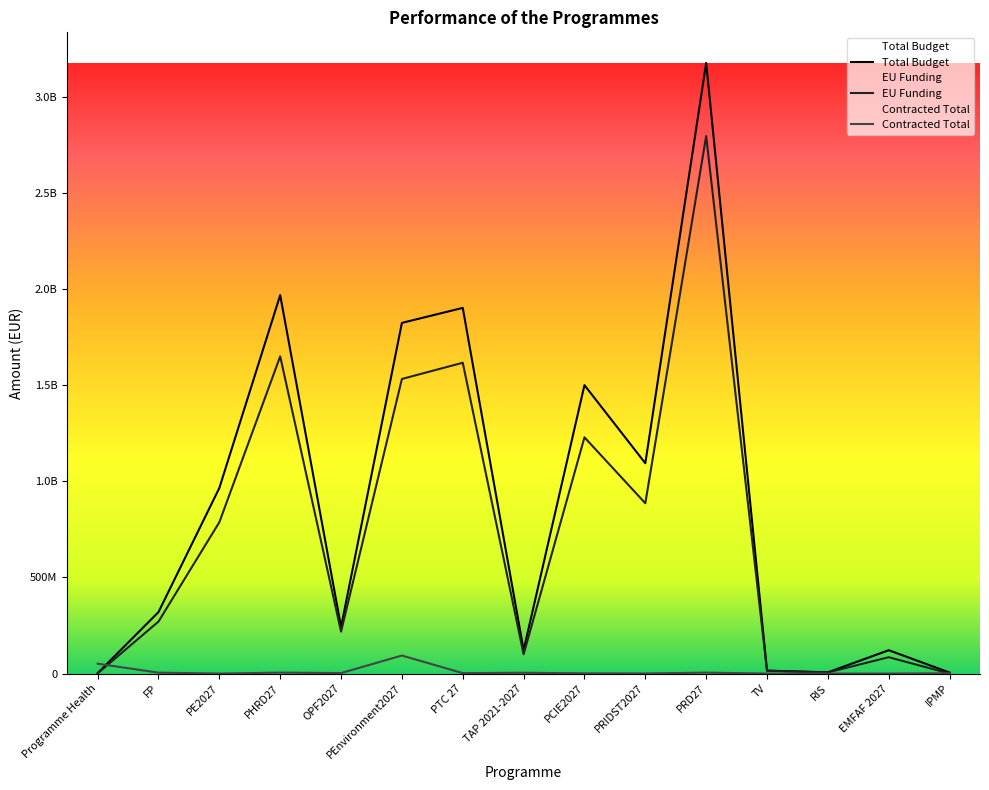

What is the sum of the Contracted Total values at PTC 27 and TAP 2021-2027?

6323462.4